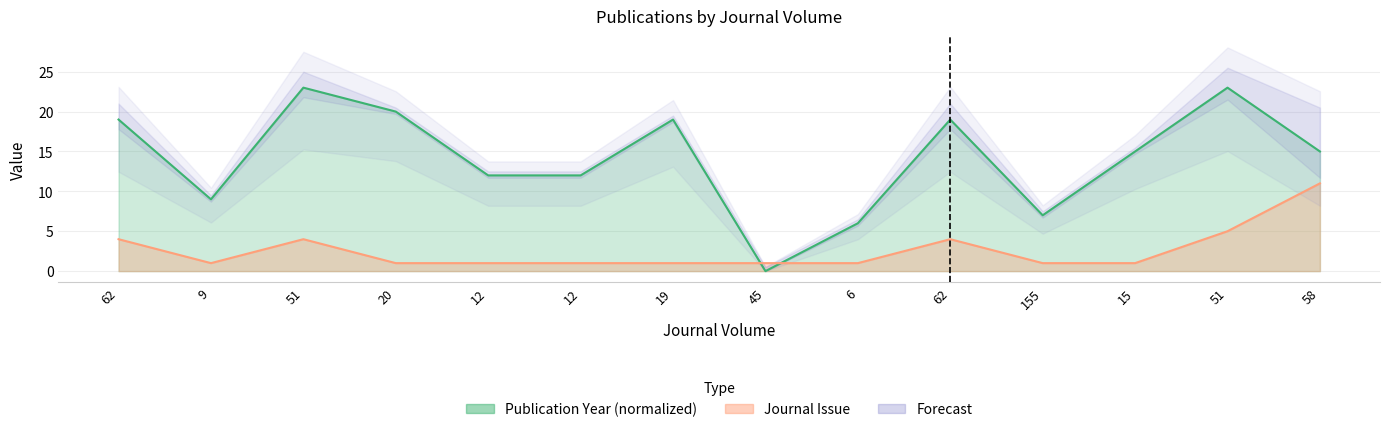

Reading left to right, transcribe all the data shown in this chart.

Publication Year: 19	9	23	20	12	12	19	0	6	19	7	15	23	15
Journal Issue: 4	1	4	1	1	1	1	1	1	4	1	1	5	11